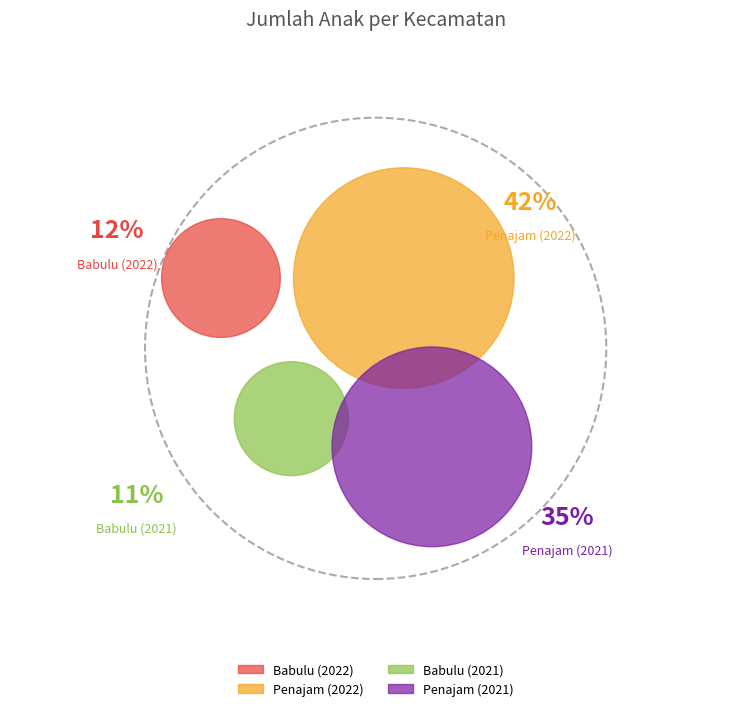

To the nearest percent, what percentage of the pie is Babulu (2021)?

11%